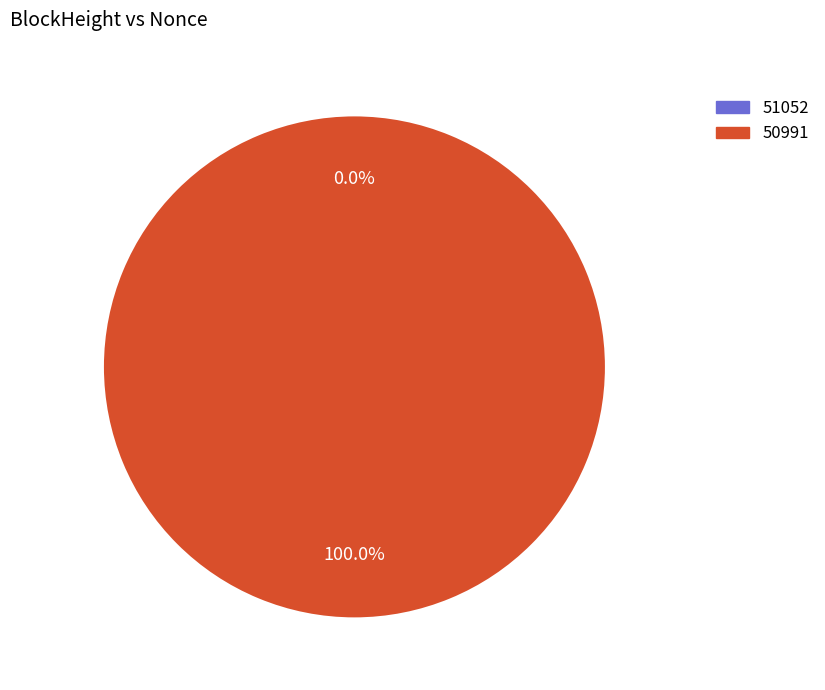

What percentage is the 50991 slice, to the nearest percent?

100%